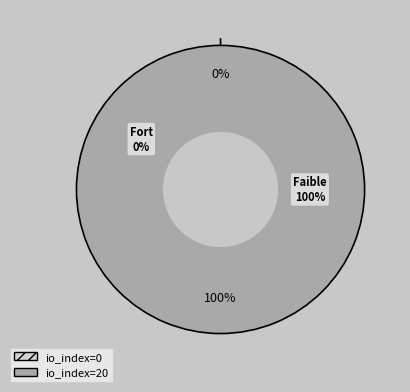

How many segments does this pie chart have?

2